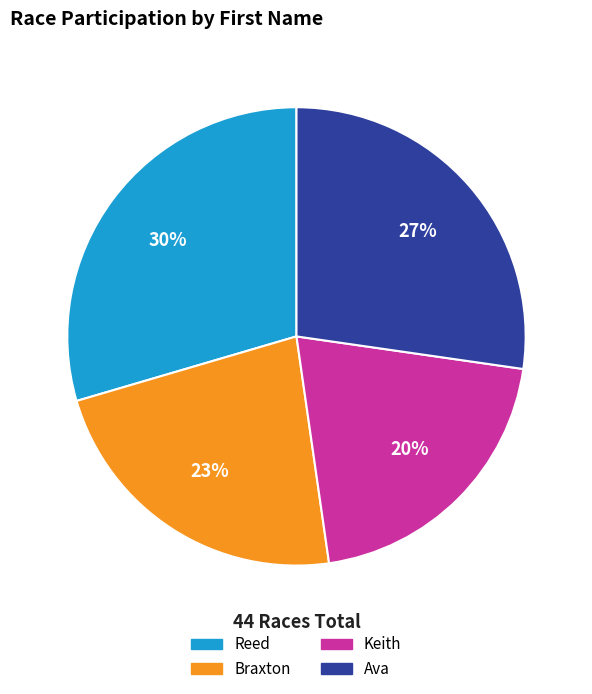

What is the ratio of the value at Ava to the value at Reed?

0.9